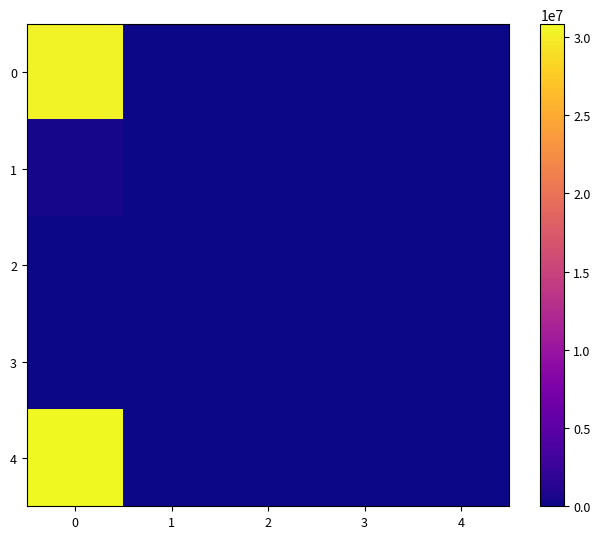

At how many categories does at least one series exceed 28838389?

1